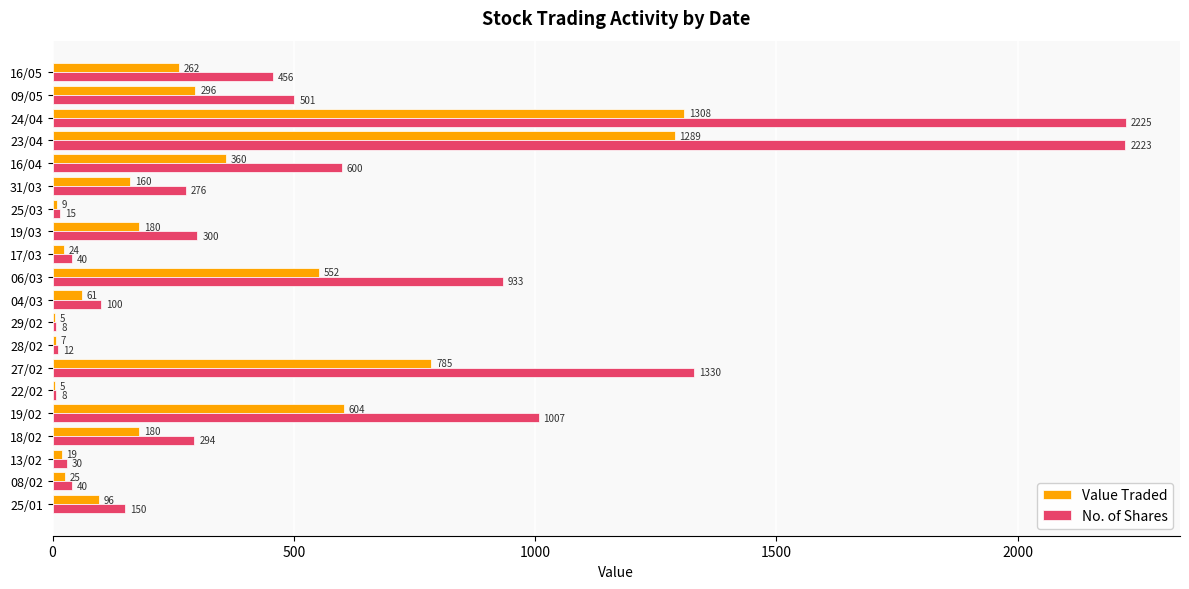

Which series has the largest range (max minus min)?

No. of Shares